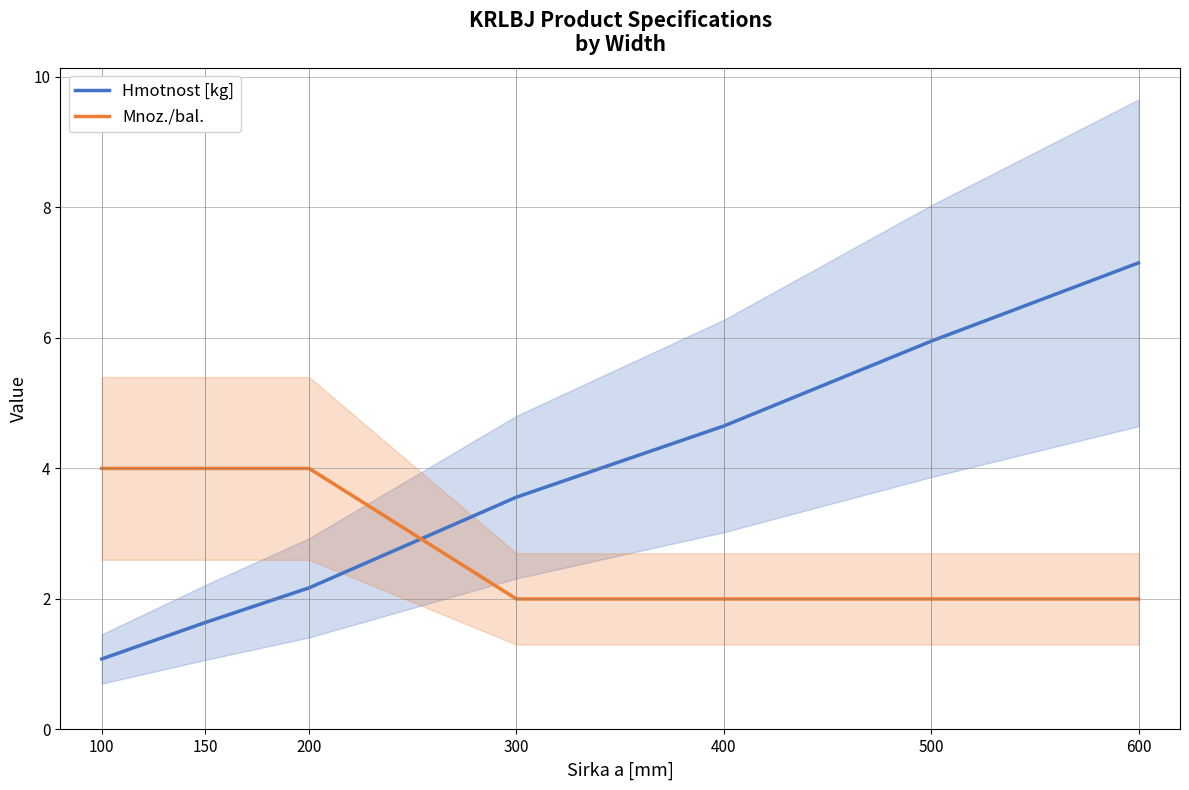

How many Mnoz./bal. values are between 2 and 4?

7